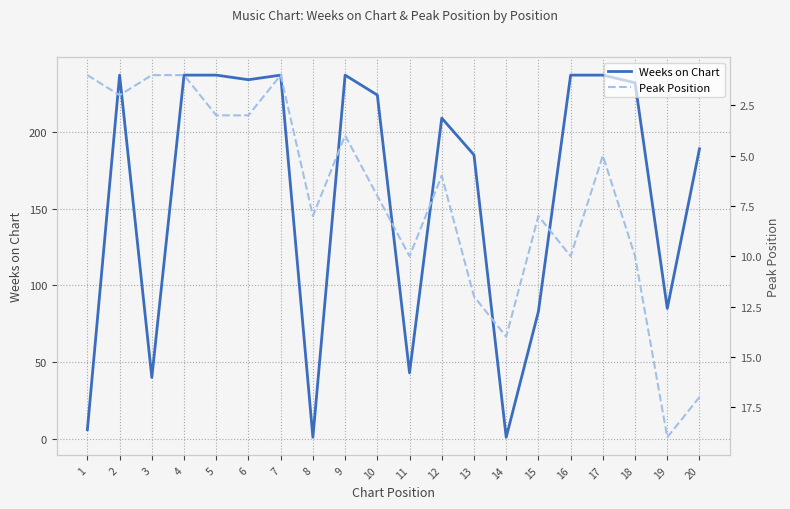

What is the total value across all series at 8?

9